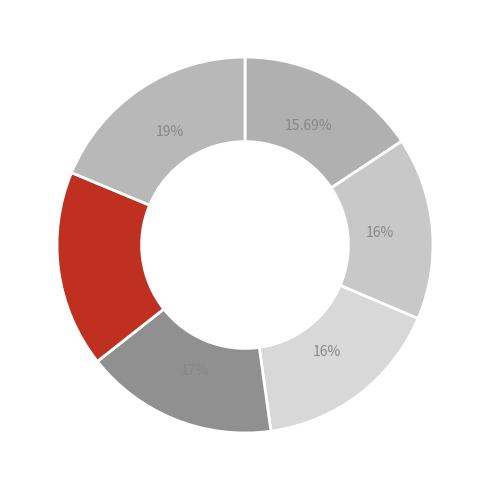

Which category has the biggest portion of the pie?

Sandtnerová Katka